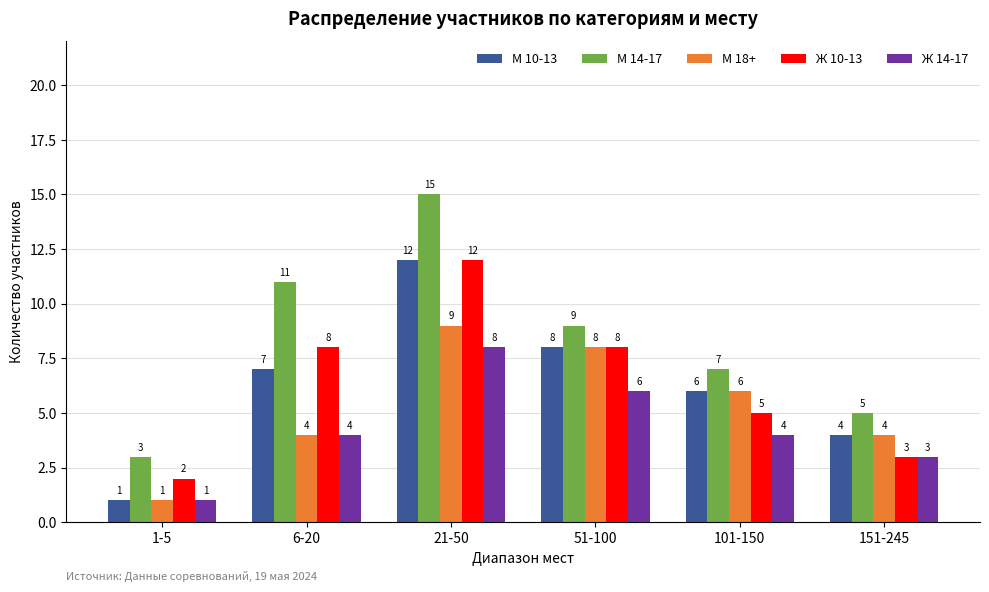

At which label does Ж 10-13 reach its peak?

21-50